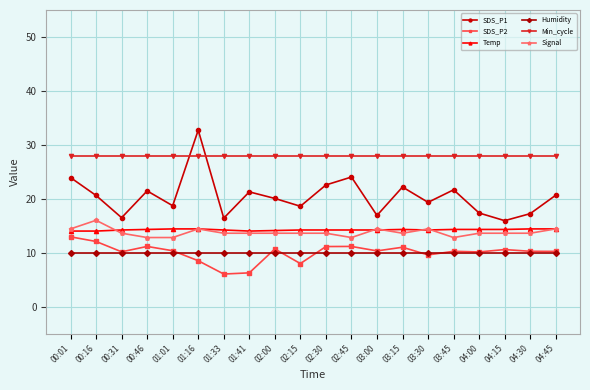

What is the difference between the second highest and second lowest values in the Signal series?

1.6